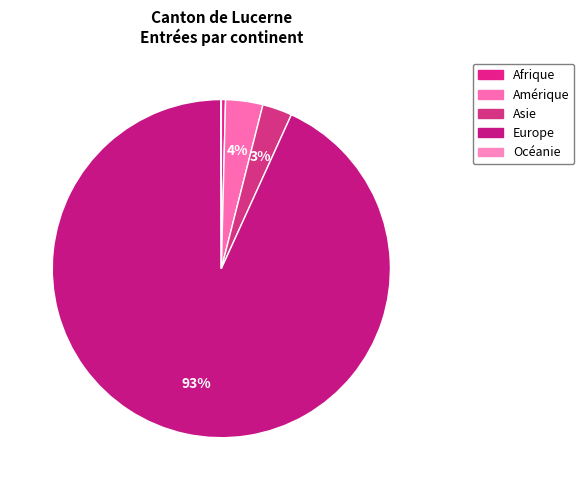

How much of the chart is everything except Europe?

6.8%